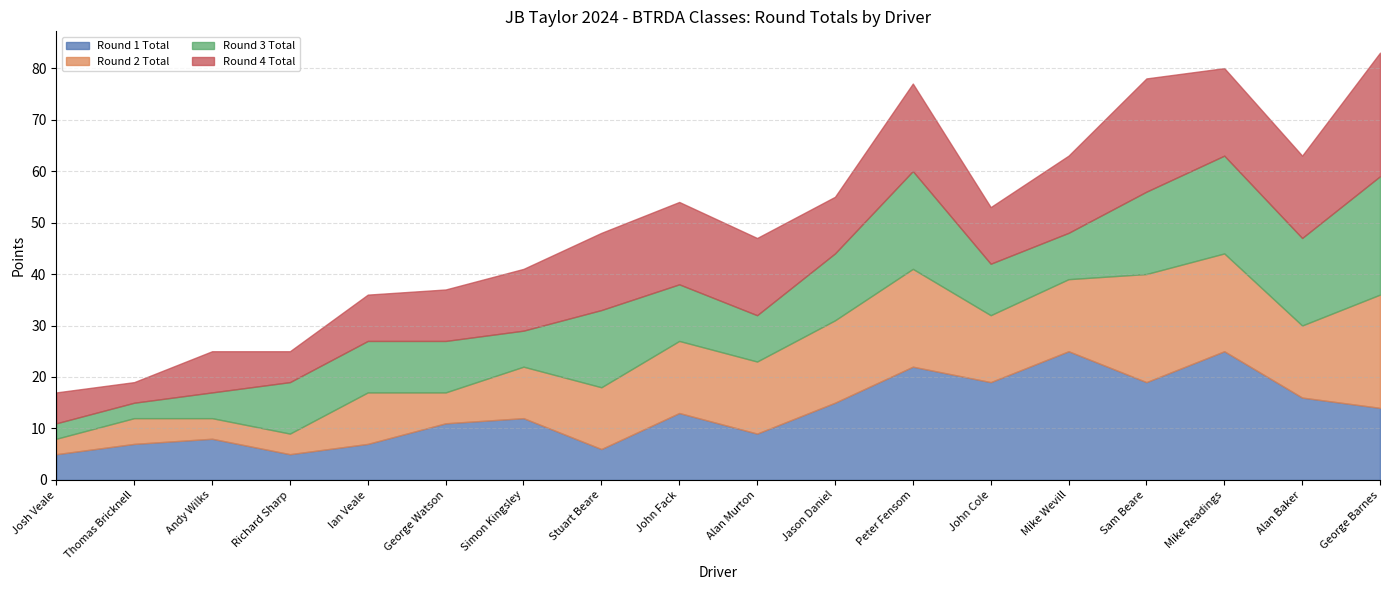

Reading left to right, what are all the values shown in this chart?

Round 1 Total: Josh Veale=5	Thomas Bricknell=7	Andy Wilks=8	Richard Sharp=5	Ian Veale=7	George Watson=11	Simon Kingsley=12	Stuart Beare=6	John Fack=13	Alan Murton=9	Jason Daniel=15	Peter Fensom=22	John Cole=19	Mike Wevill=25	Sam Beare=19	Mike Readings=25	Alan Baker=16	George Barnes=14
Round 2 Total: Josh Veale=3	Thomas Bricknell=5	Andy Wilks=4	Richard Sharp=4	Ian Veale=10	George Watson=6	Simon Kingsley=10	Stuart Beare=12	John Fack=14	Alan Murton=14	Jason Daniel=16	Peter Fensom=19	John Cole=13	Mike Wevill=14	Sam Beare=21	Mike Readings=19	Alan Baker=14	George Barnes=22
Round 3 Total: Josh Veale=3	Thomas Bricknell=3	Andy Wilks=5	Richard Sharp=10	Ian Veale=10	George Watson=10	Simon Kingsley=7	Stuart Beare=15	John Fack=11	Alan Murton=9	Jason Daniel=13	Peter Fensom=19	John Cole=10	Mike Wevill=9	Sam Beare=16	Mike Readings=19	Alan Baker=17	George Barnes=23
Round 4 Total: Josh Veale=6	Thomas Bricknell=4	Andy Wilks=8	Richard Sharp=6	Ian Veale=9	George Watson=10	Simon Kingsley=12	Stuart Beare=15	John Fack=16	Alan Murton=15	Jason Daniel=11	Peter Fensom=17	John Cole=11	Mike Wevill=15	Sam Beare=22	Mike Readings=17	Alan Baker=16	George Barnes=24